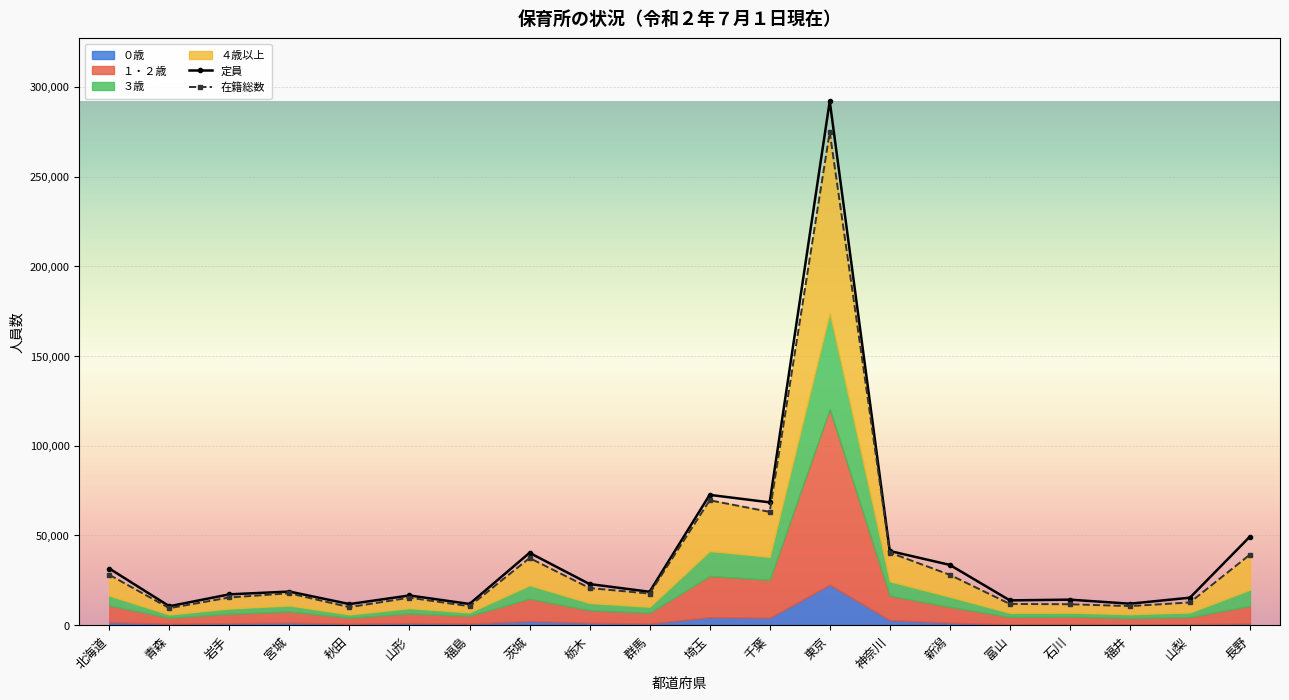

True or false: 定員 has more than 2 points higher than both neighbors.

True